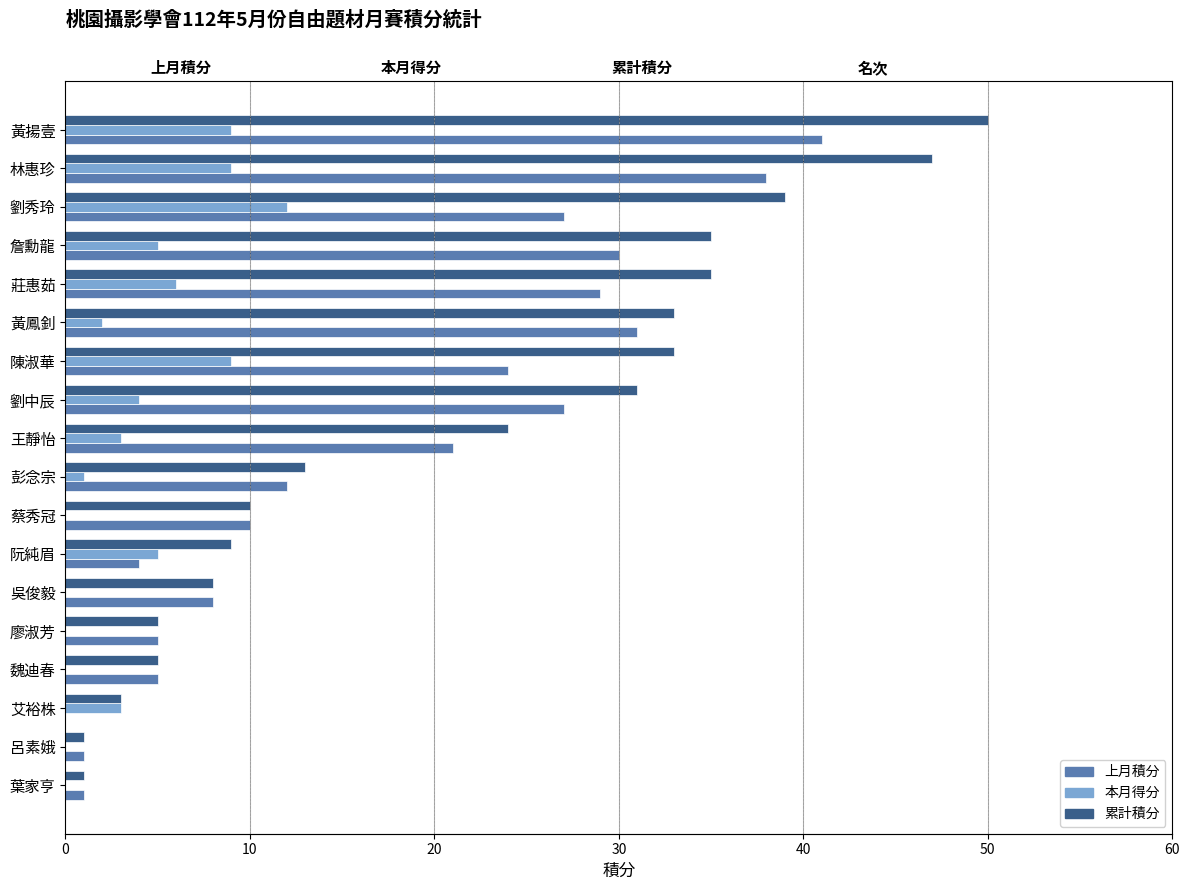

How many values in the 上月積分 series are below 21?

9